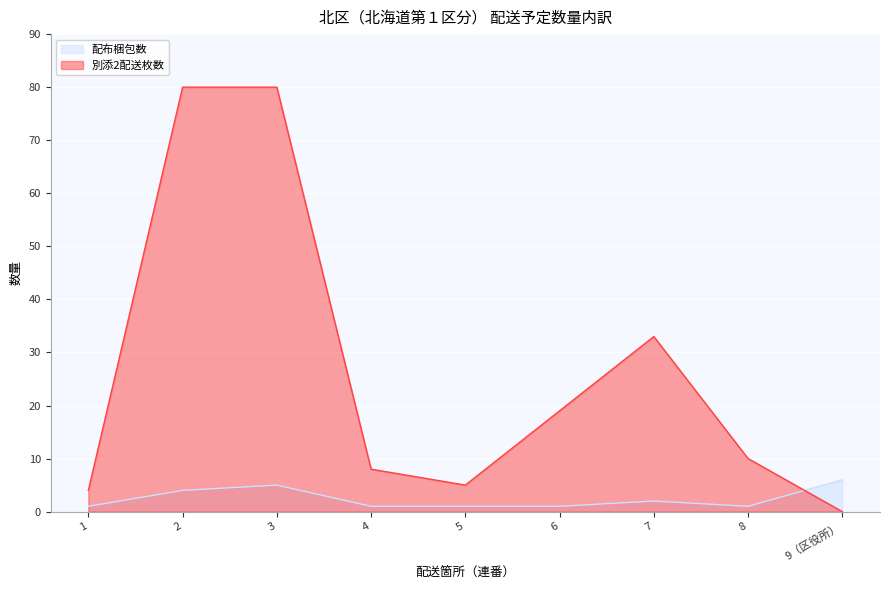

Rank the series at 1 from lowest to highest value.

配布梱包数, 別添2配送枚数